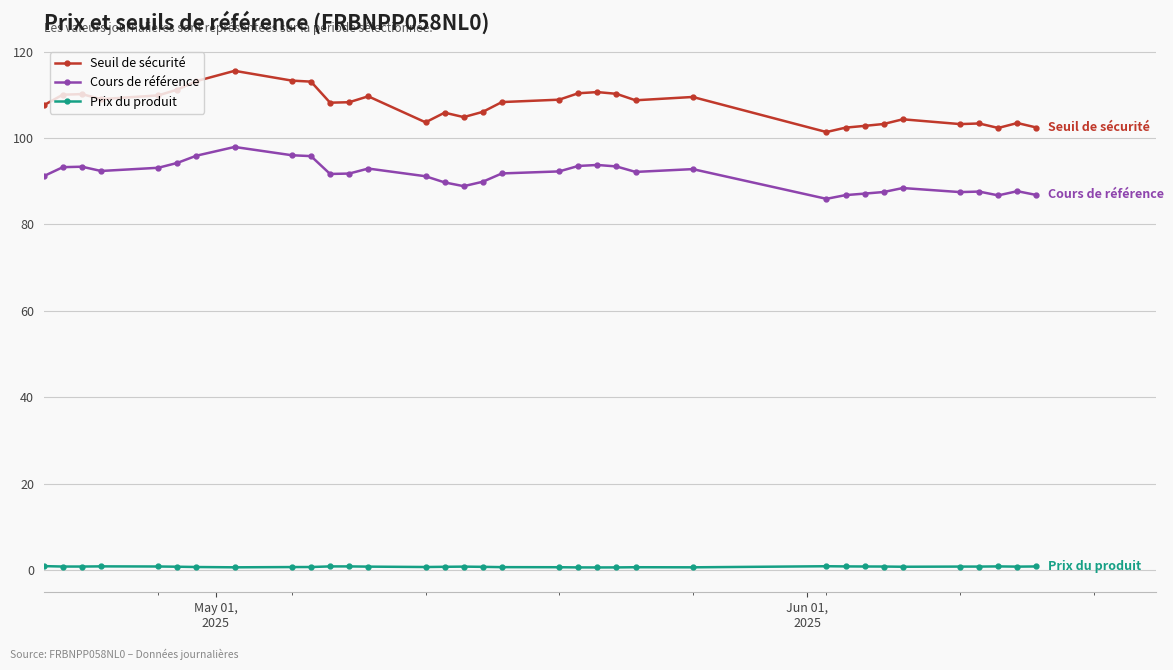

Does the chart have visible grid lines?

Yes